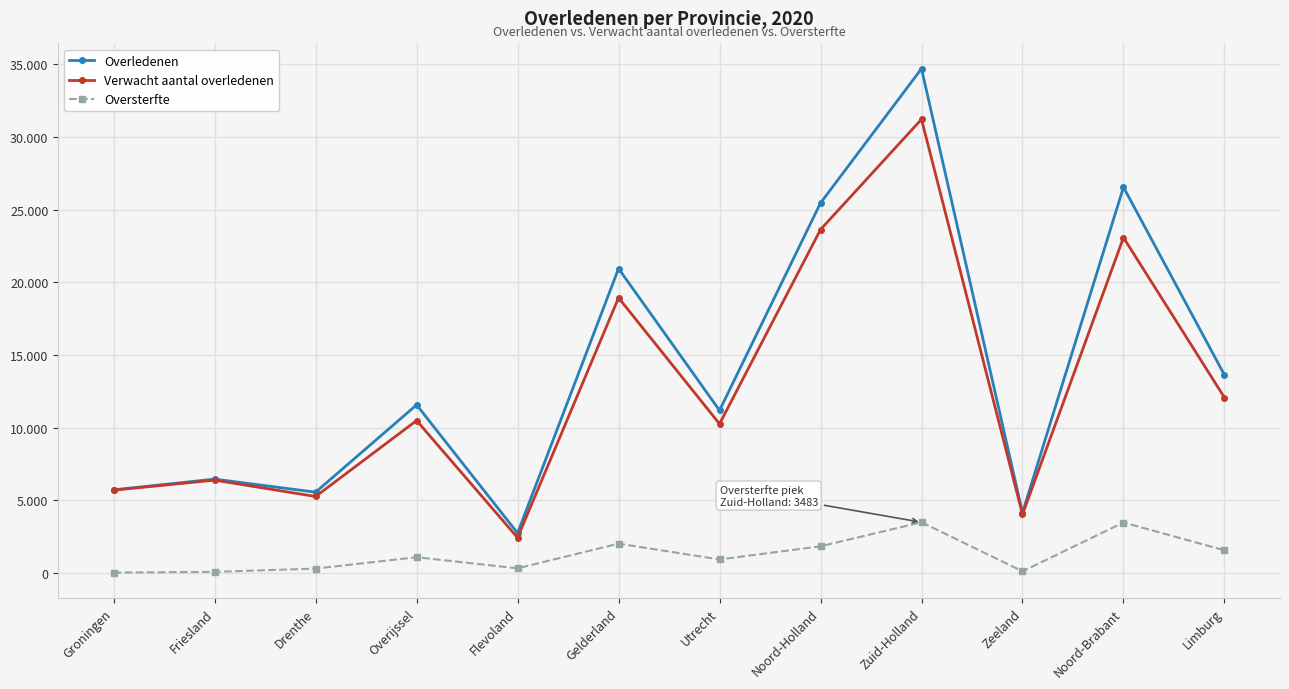

At which category does Overledenen reach its first local peak?

Friesland